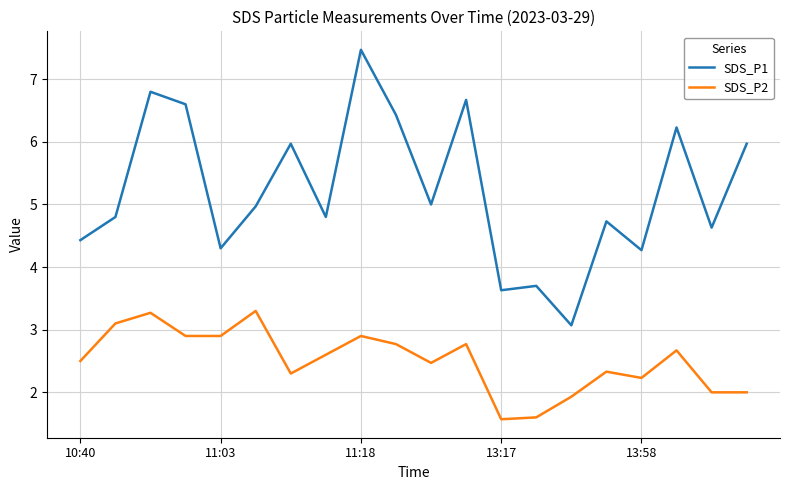

Reading left to right, what are all the values shown in this chart?

SDS_P1: 4.4	4.8	6.8	6.6	4.3	5.0	6.0	4.8	7.5	6.4	5.0	6.7	3.6	3.7	3.1	4.7	4.3	6.2	4.6	6.0
SDS_P2: 2.5	3.1	3.3	2.9	2.9	3.3	2.3	2.6	2.9	2.8	2.5	2.8	1.6	1.6	1.9	2.3	2.2	2.7	2.0	2.0